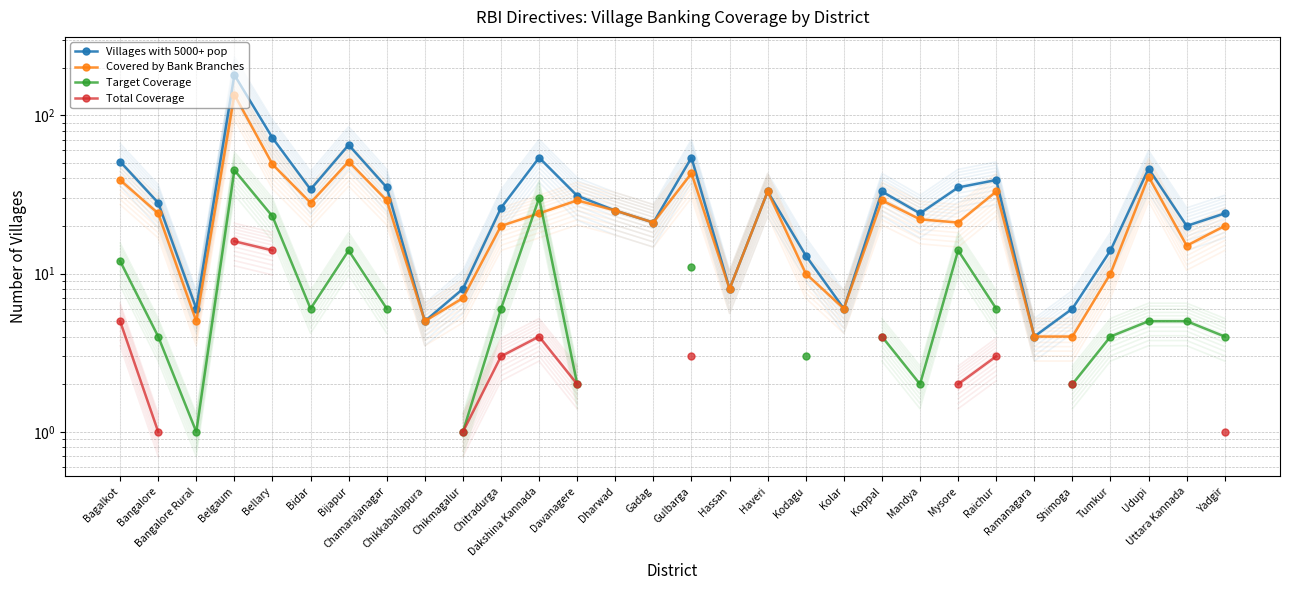

What is the value of the Covered by Bank Branches point at the 23rd from the left?

21.0